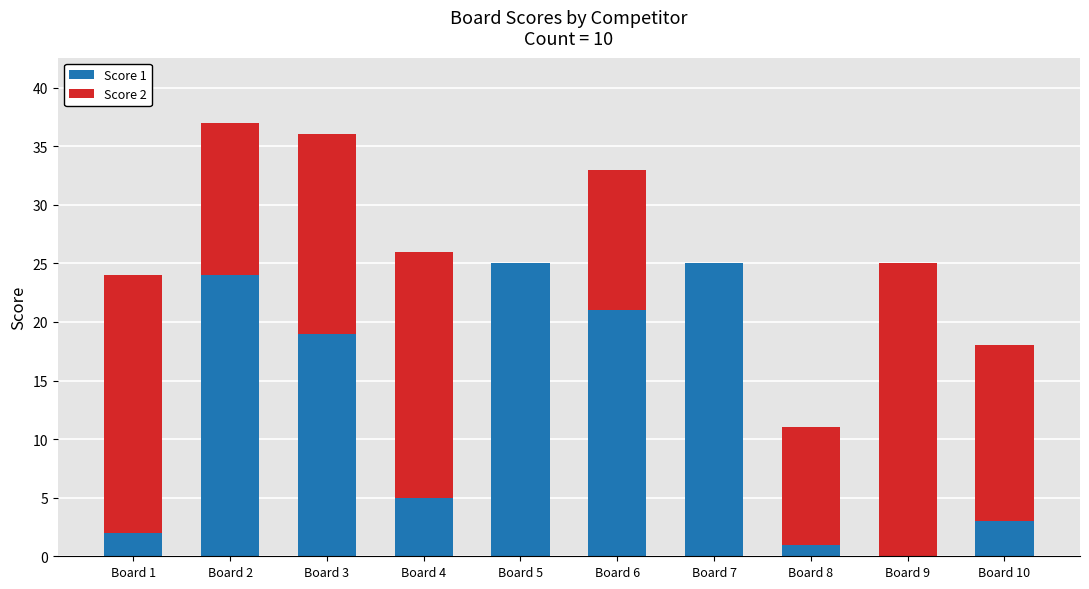

Is it true that Score 1 equals 5 at Board 10?

False